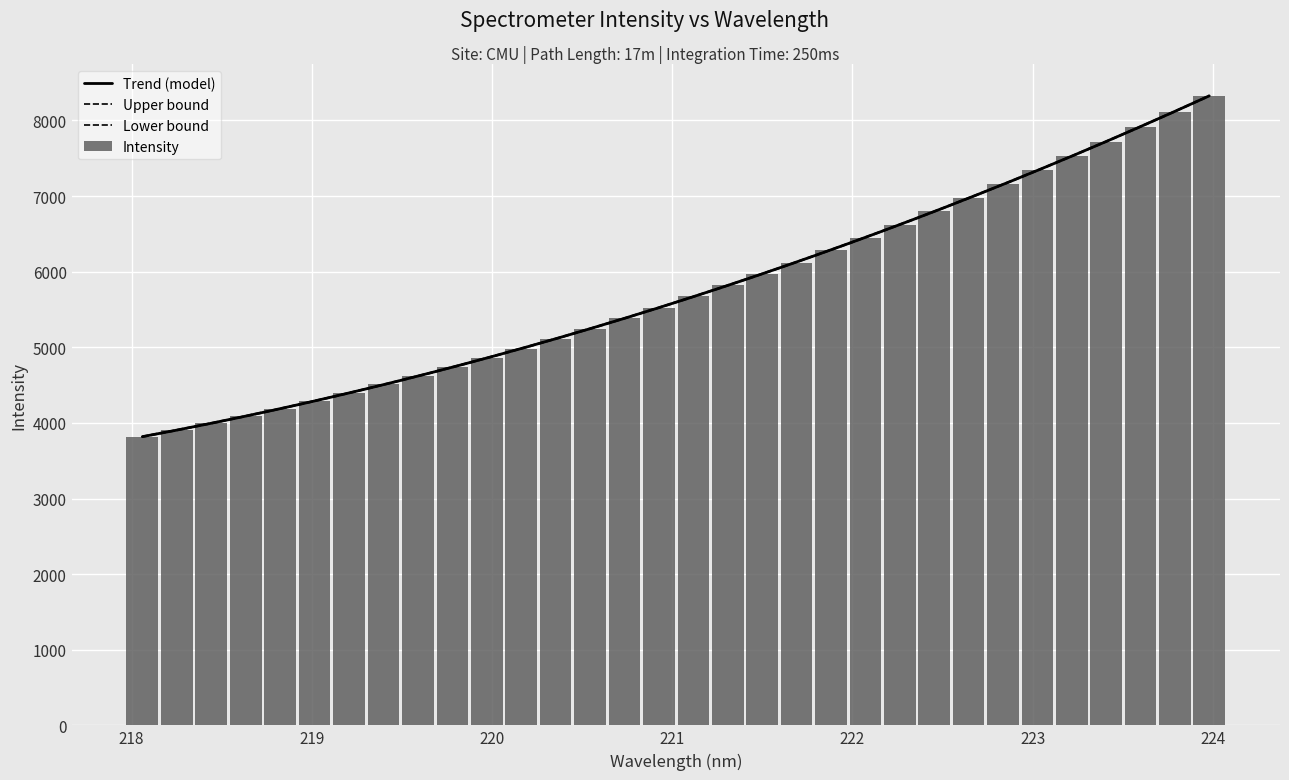

What is the difference between the maximum and minimum values in the Intensity series?

4509.9